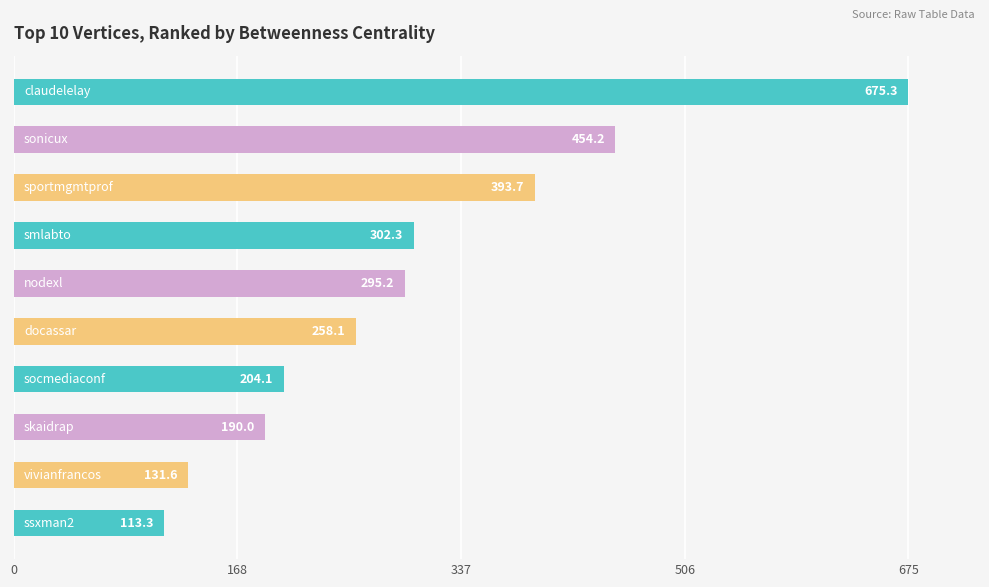

What is the smallest value displayed?

113.3